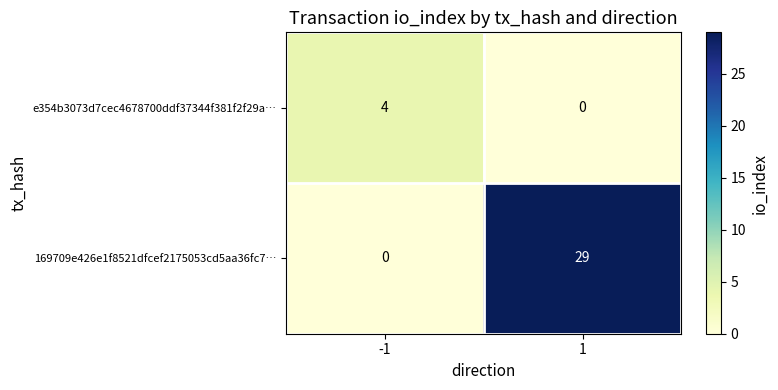

Is it true that e354b3073d7cec4678700ddf37344f381f2f29a… equals 0 at 1?

True